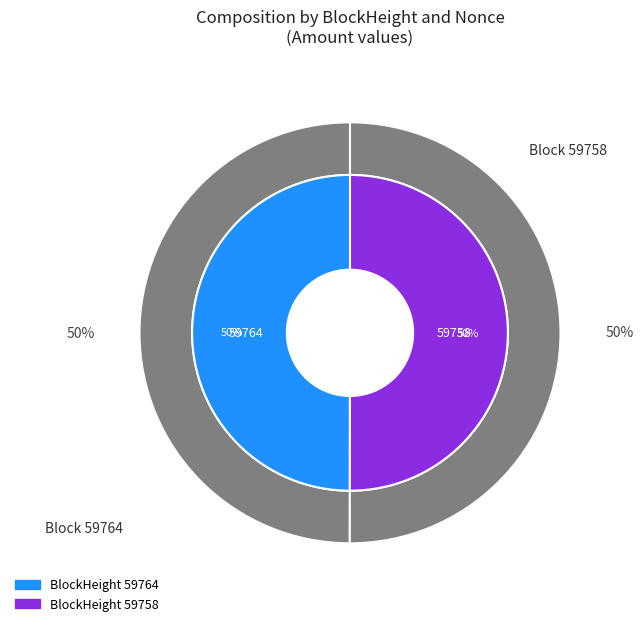

Which slice is the smallest?

59764